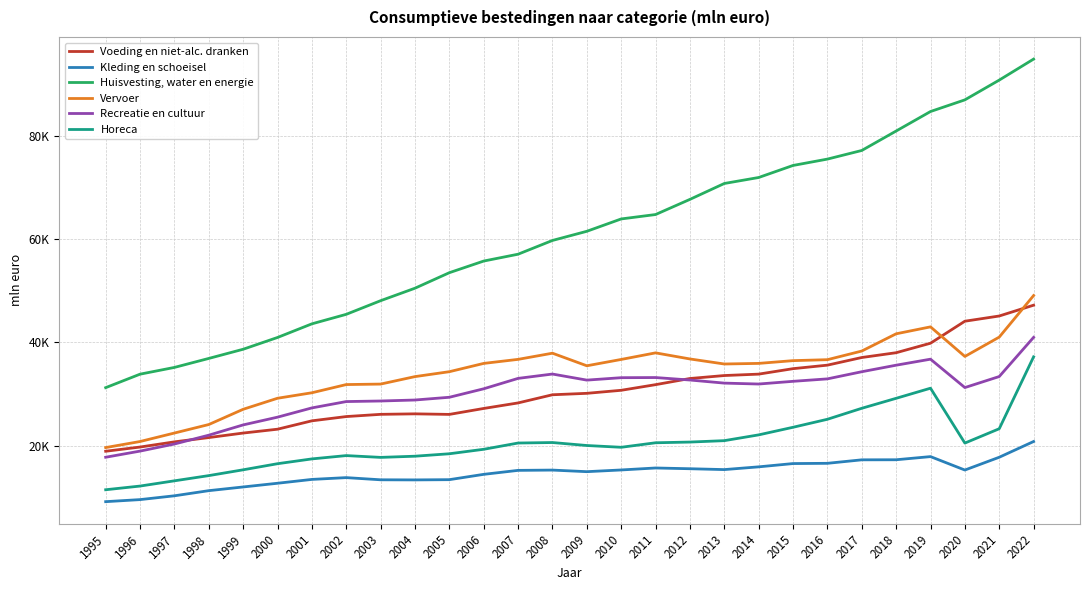

Does the chart have visible grid lines?

Yes